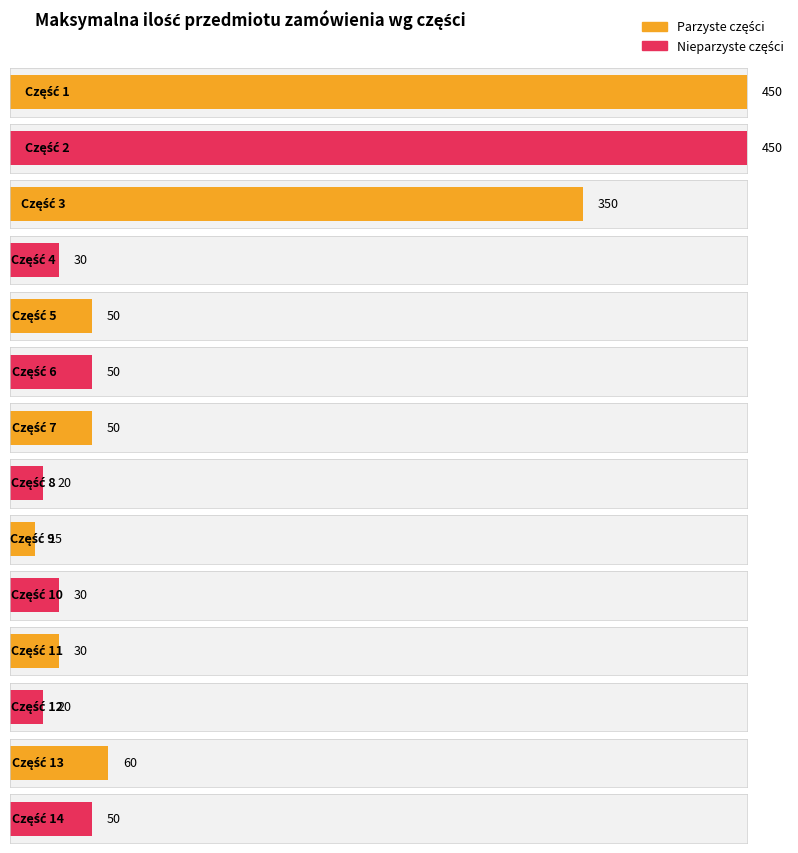

What is the change in value from 5 to 12?

-30